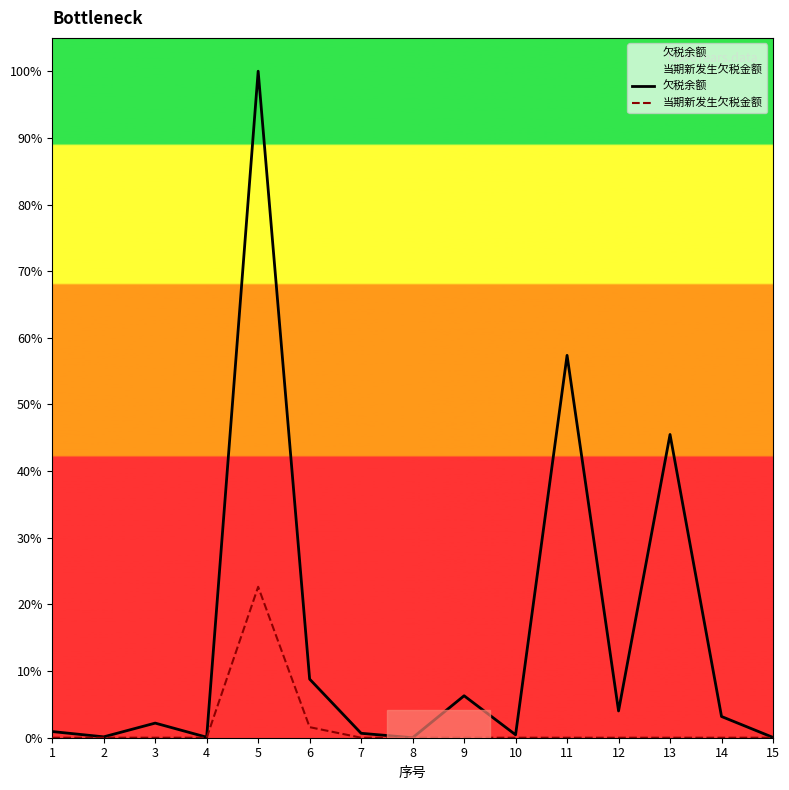

Does the chart display data point markers on the line(s)?

No